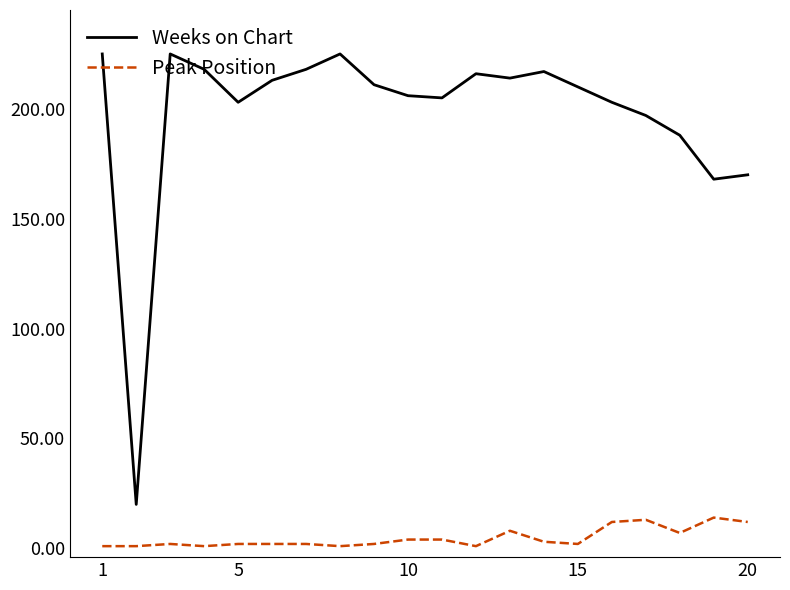

Rank the series by their maximum value, from highest to lowest.

Weeks on Chart, Peak Position